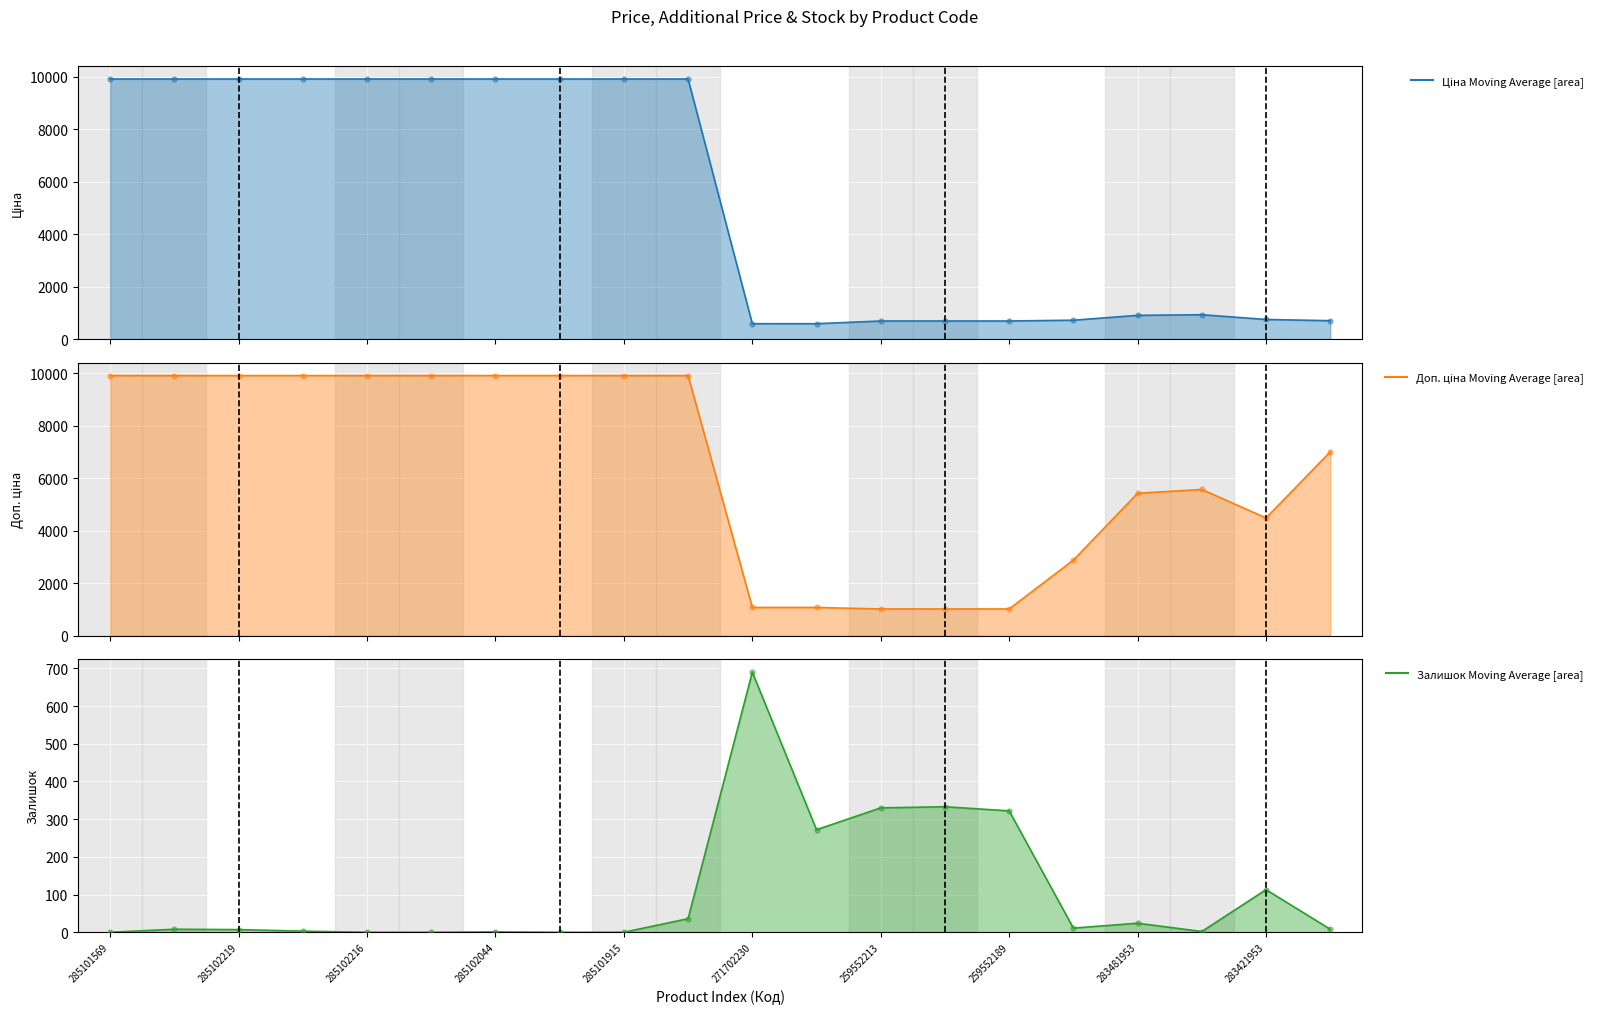

Which series has the largest total across all categories?

Доп. ціна Moving Average